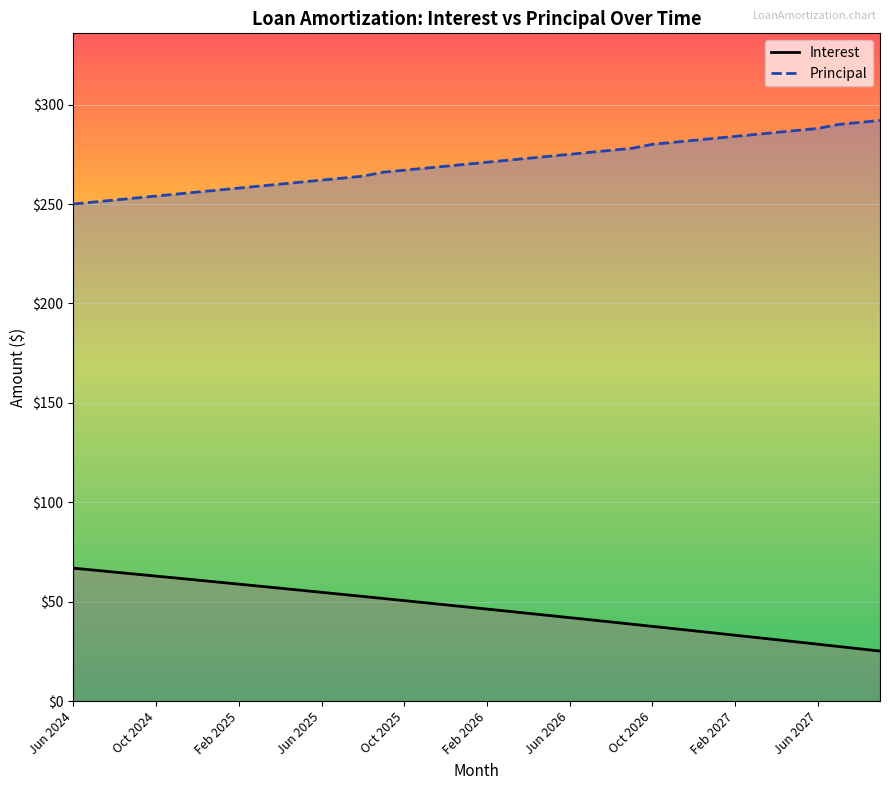

What is the lowest value of the Interest series?

25.3